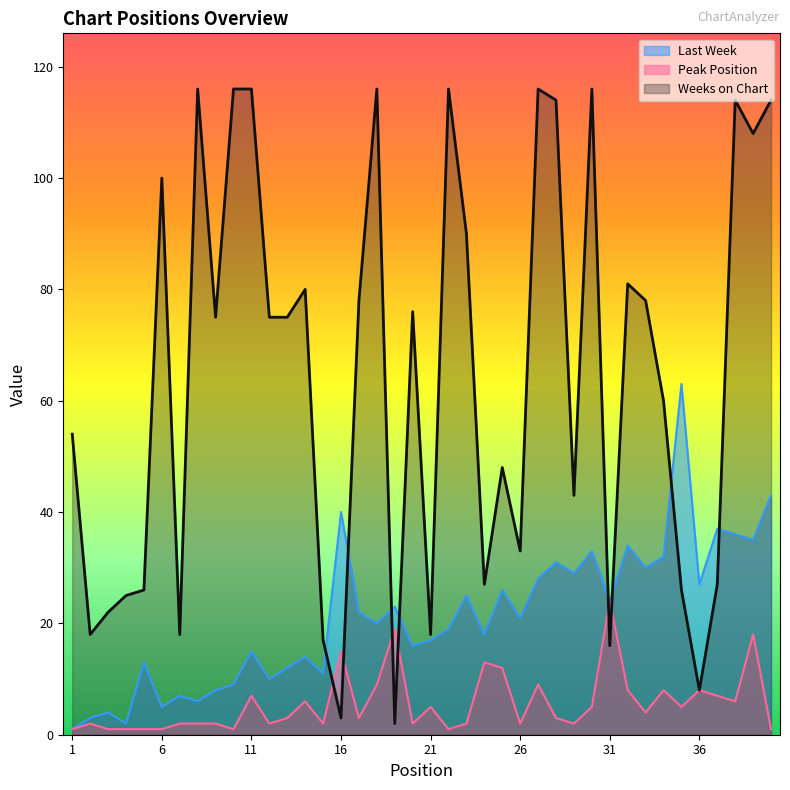

What value does the Last Week series have at 11?

15